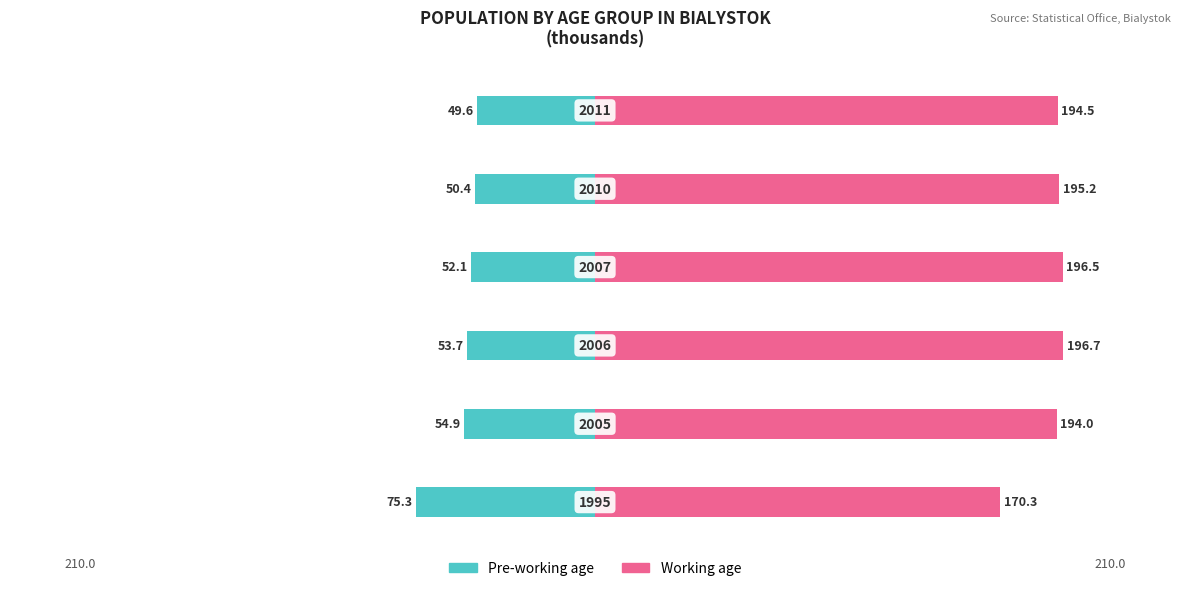

What is the value of the Pre-working age bar at the 2nd from the left?

-54.9